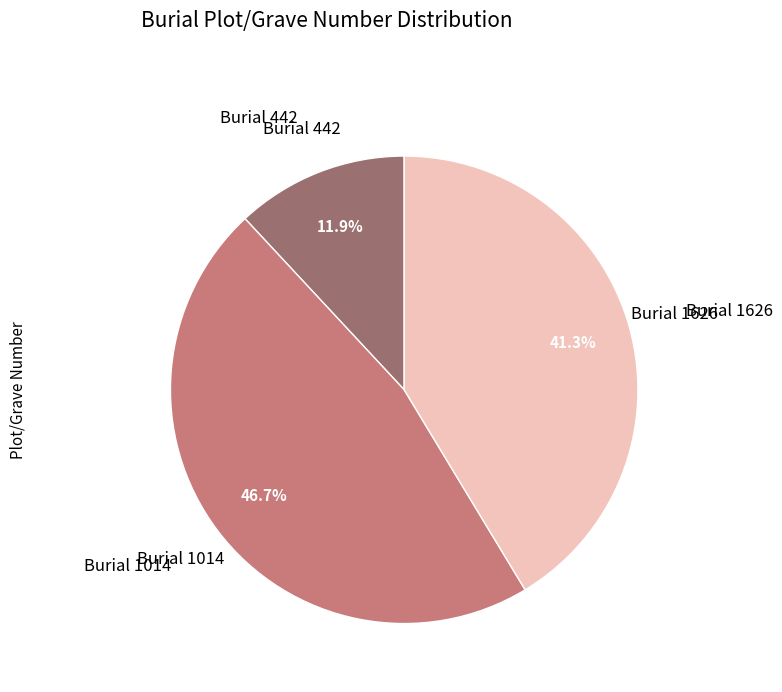

Rank the categories by value from lowest to highest.

Burial 442, Burial 1626, Burial 1014